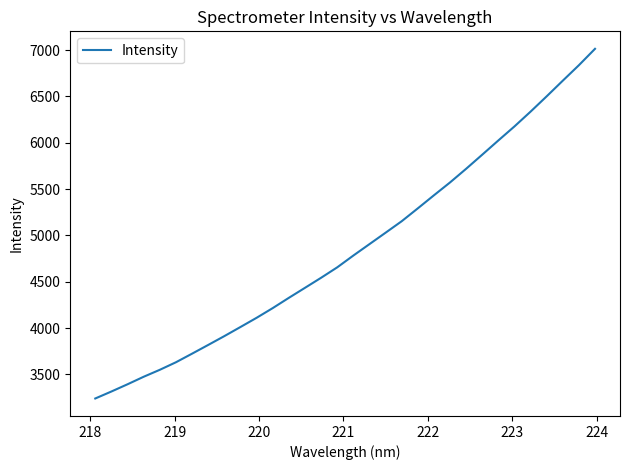

What is the difference between the maximum and minimum values?

3775.1